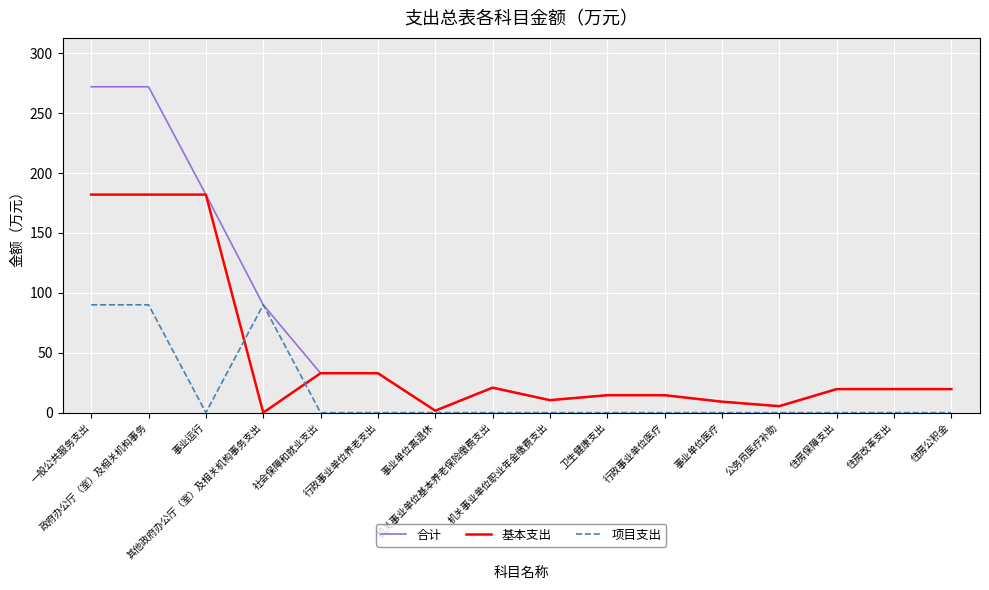

What is the total value across all series at 住房改革支出?

39.3